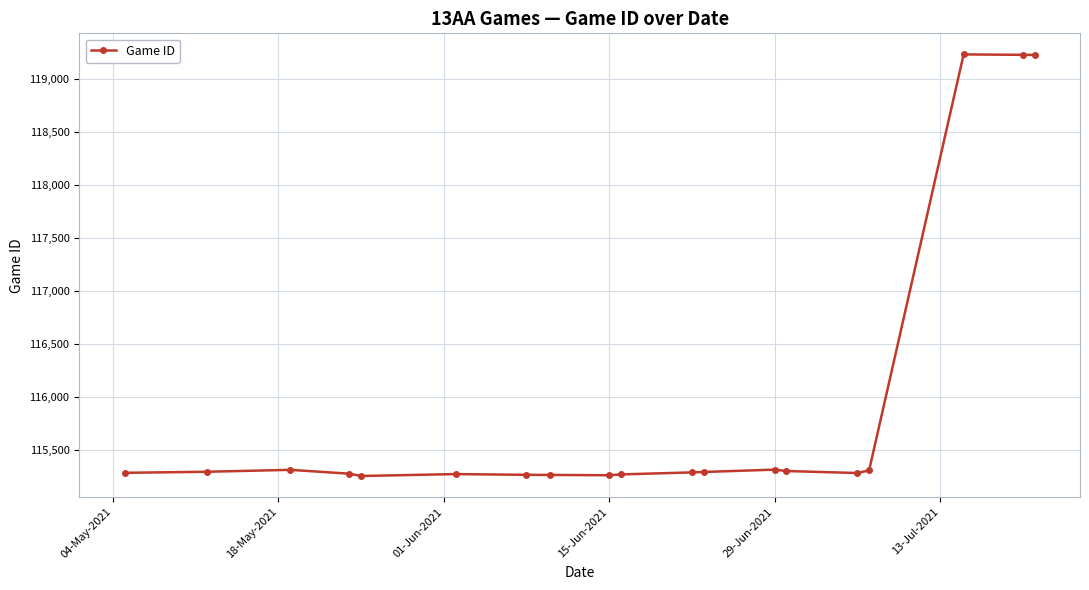

What is the maximum value shown in the chart?

119233